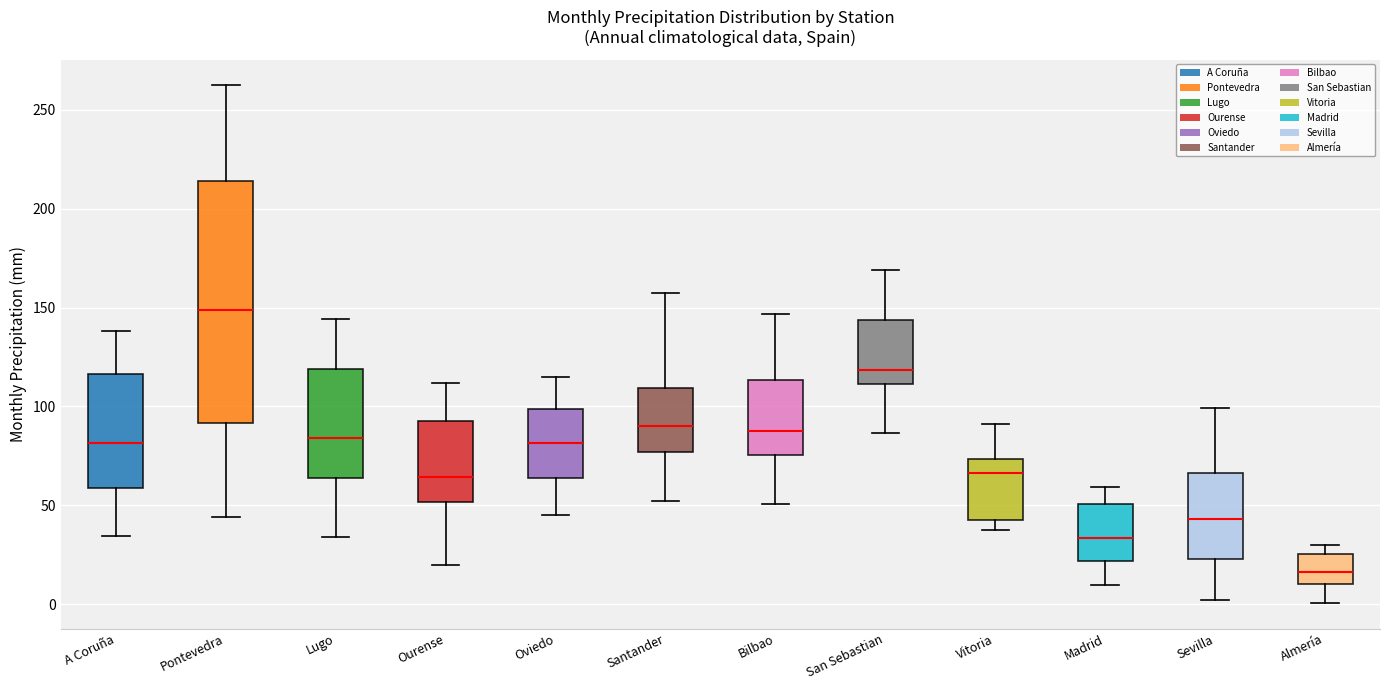

Where is the upper edge of the box for Pontevedra on the y-axis? The values are not printed on the chart, so give them approximately, as read against the axis.

215